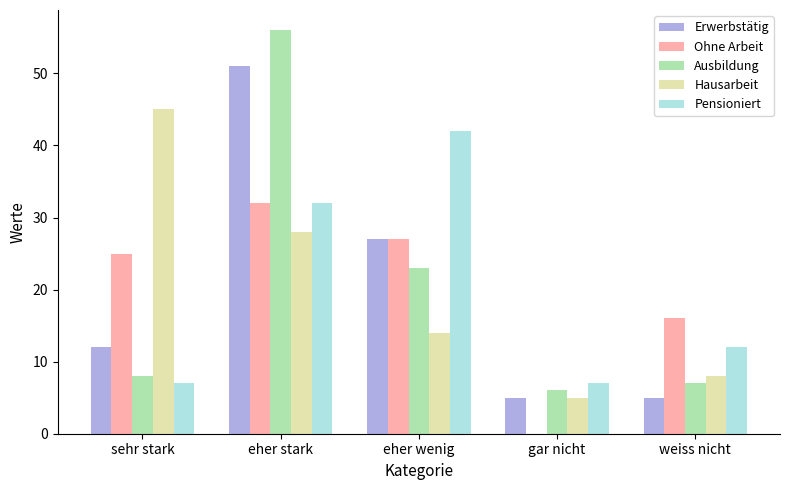

Read the Erwerbstätig value at eher stark.

51